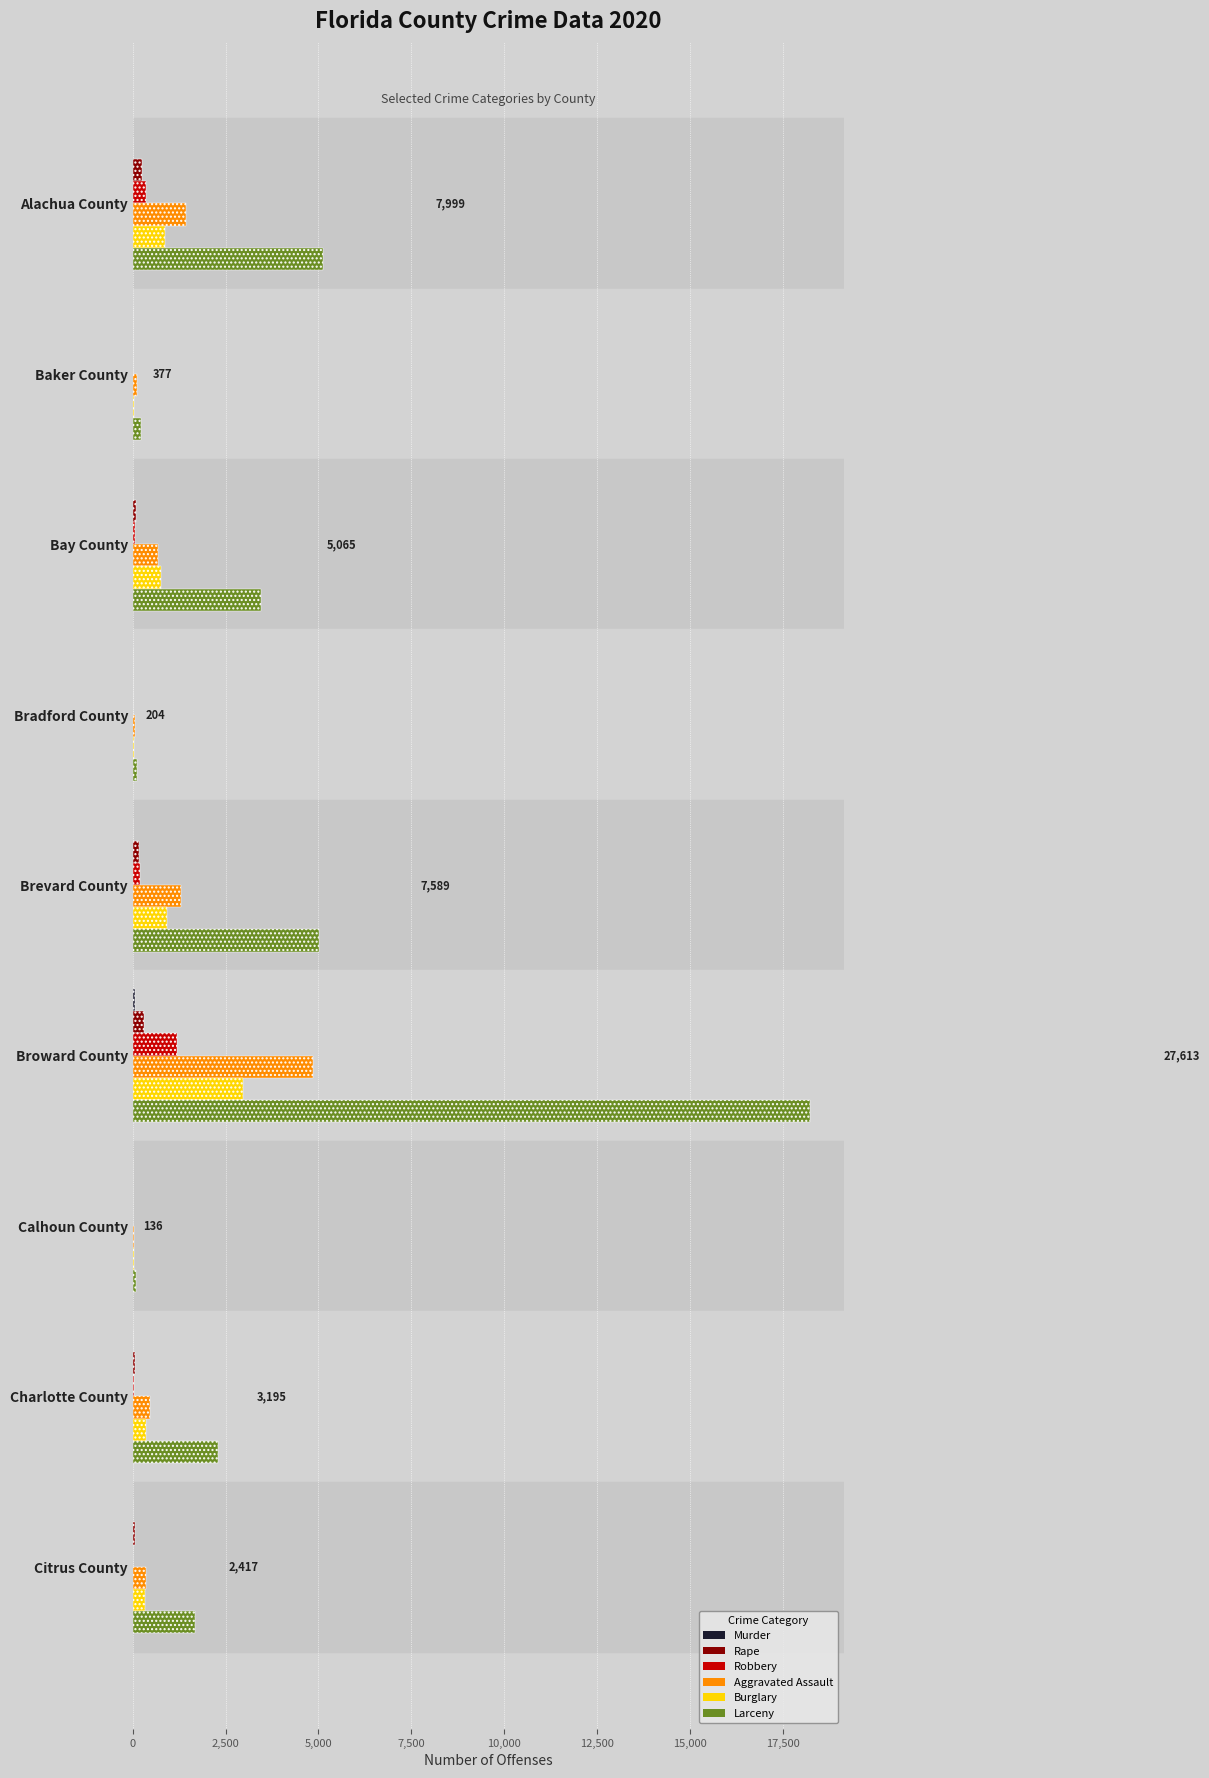

At how many categories does at least one series exceed 13427?

1